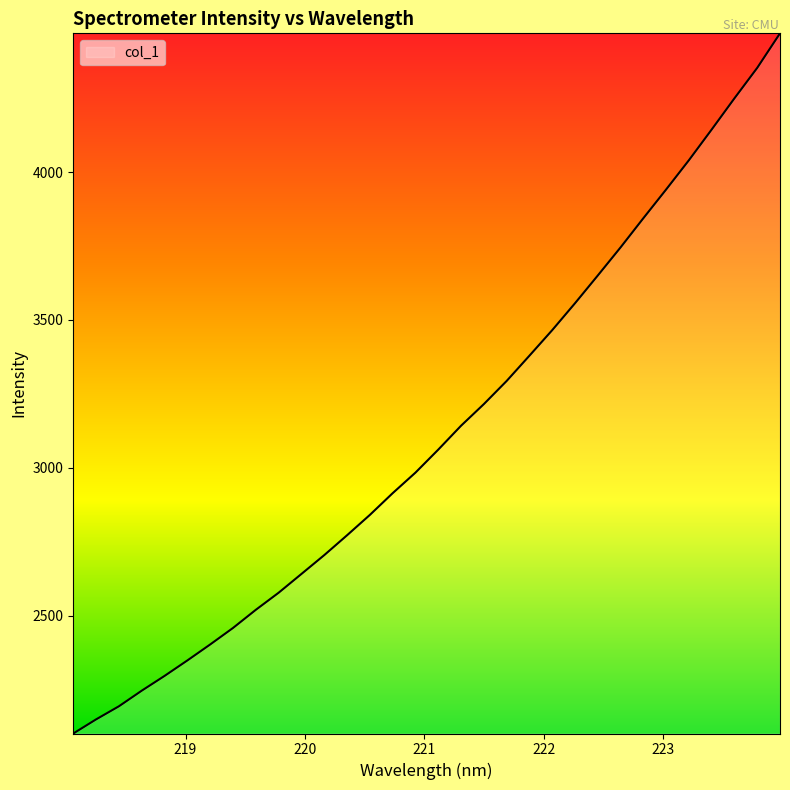

What is the greatest value displayed?

4469.8